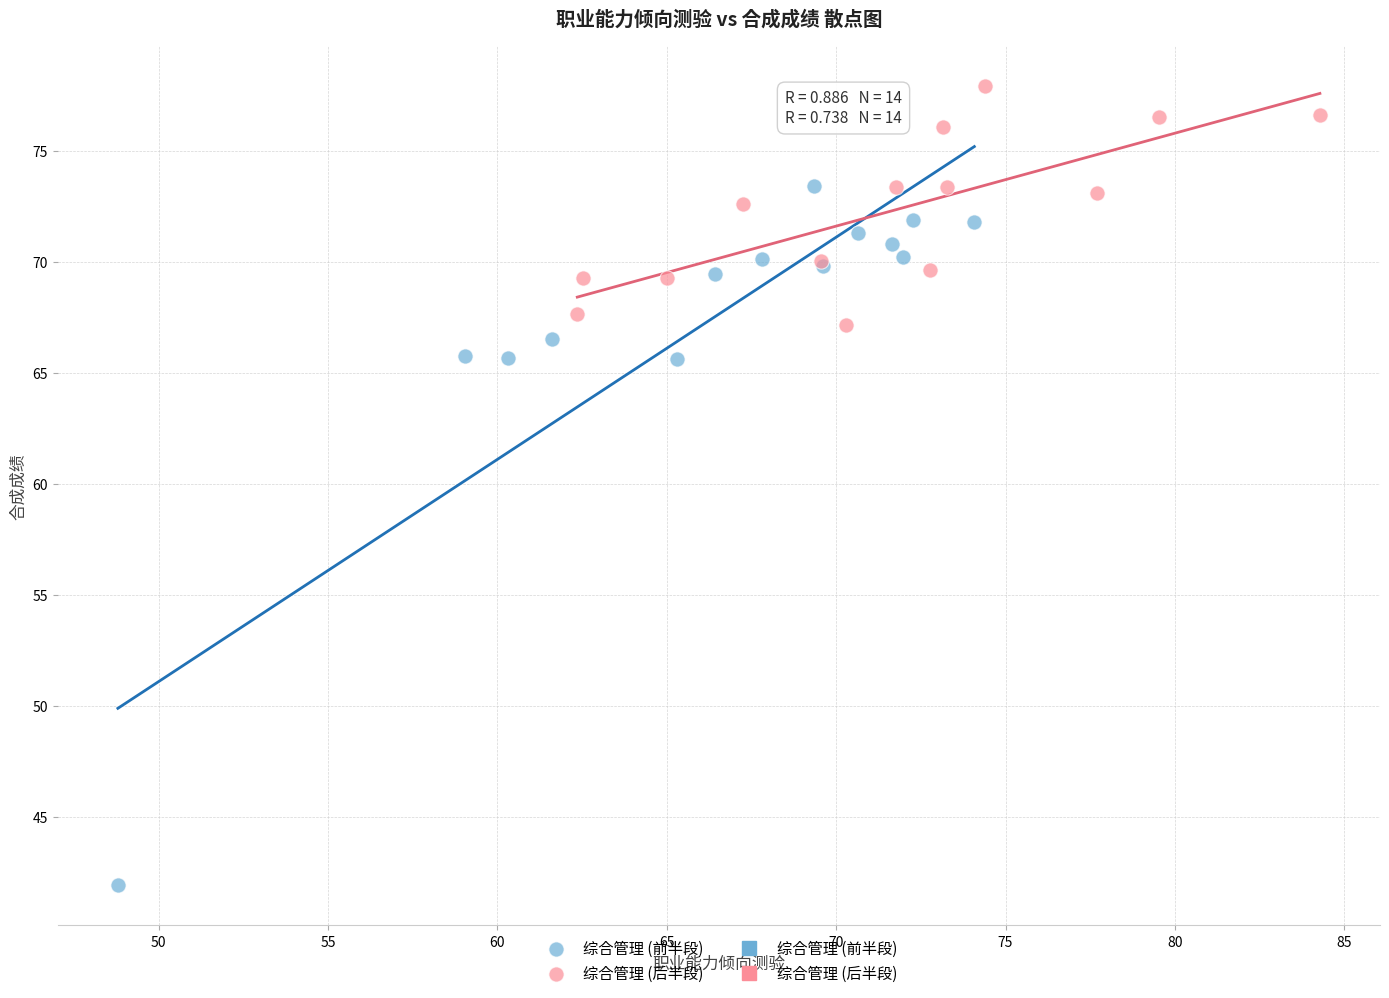

Which series reaches the maximum Y coordinate?

综合管理 (后半段)